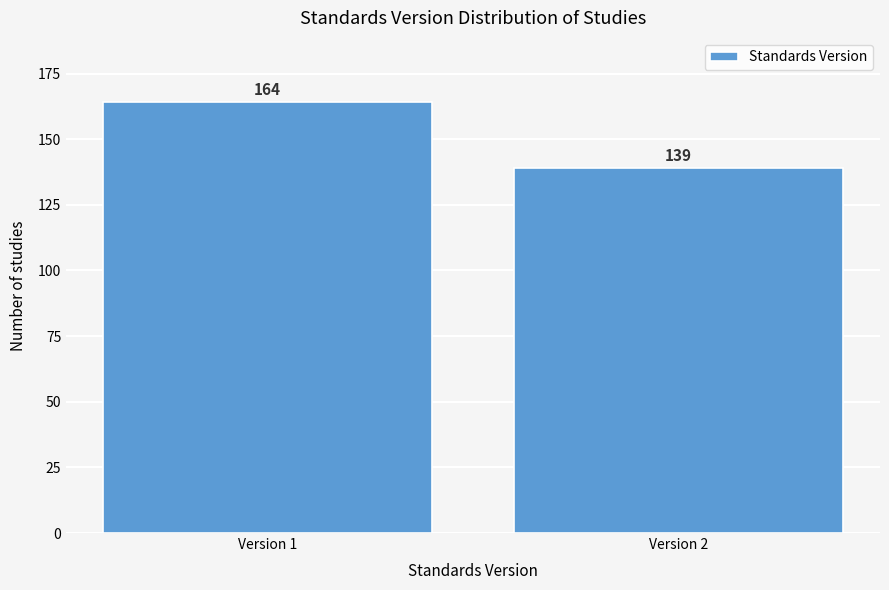

Reading left to right, list all the values displayed in this chart.

Version 1=164	Version 2=139